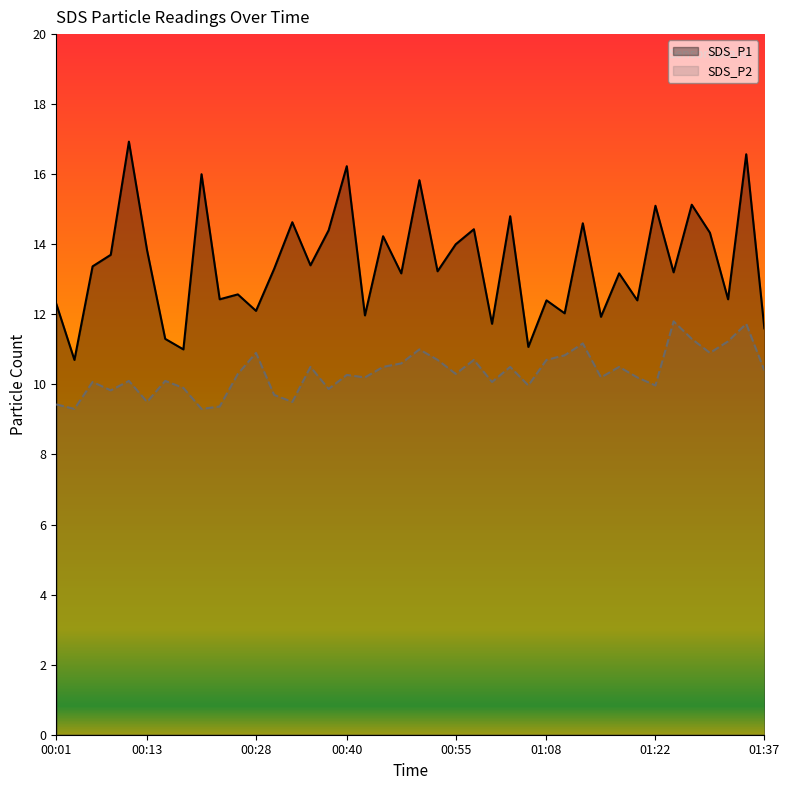

What are all the series names shown in the legend?

SDS_P1, SDS_P2